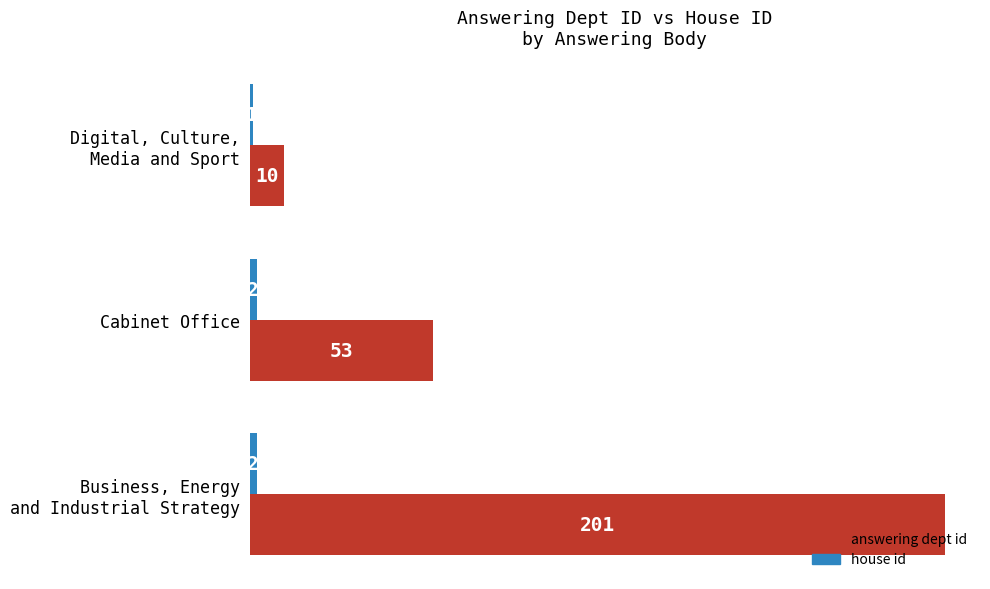

The value of answering dept id at Cabinet Office is 53. True or false?

True